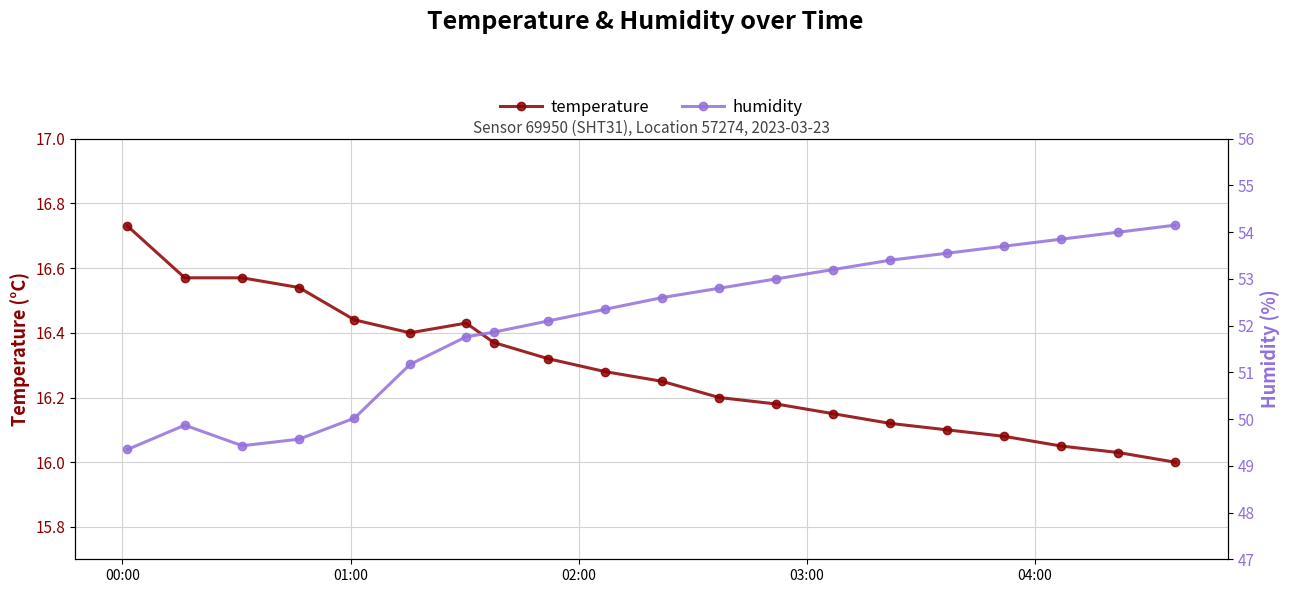

Which series has the largest total across all categories?

humidity